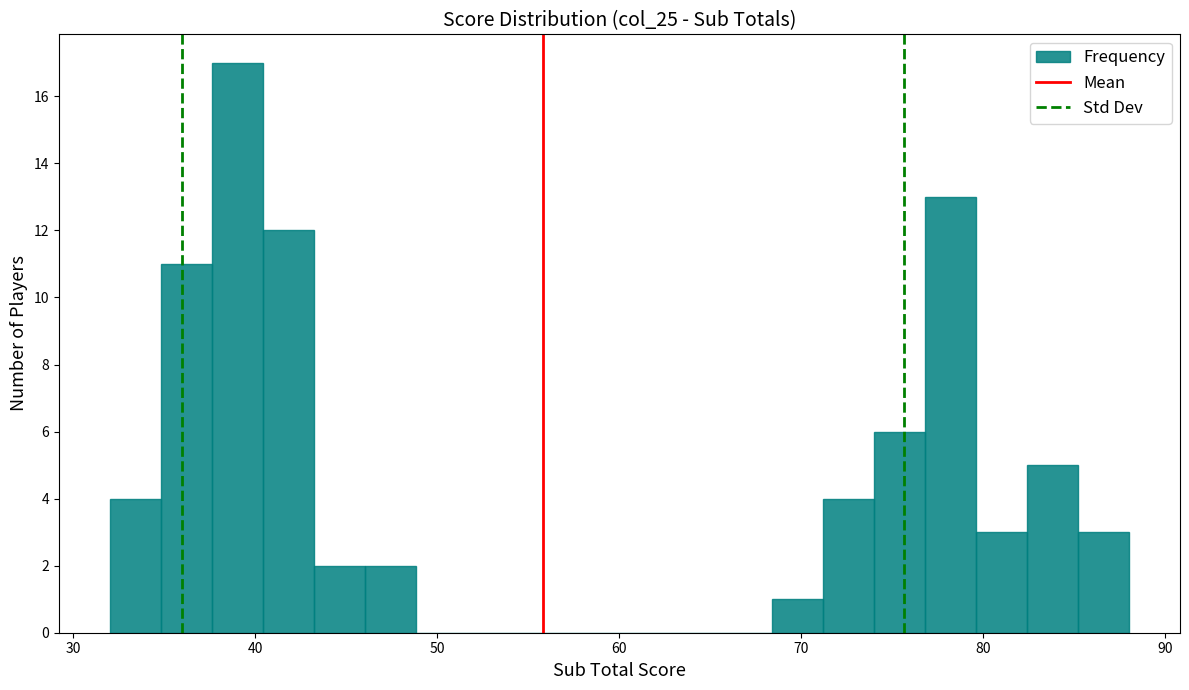

Around what value on the x-axis is the tallest bar? Give the approximate position of its centre, as read against the axis.

39